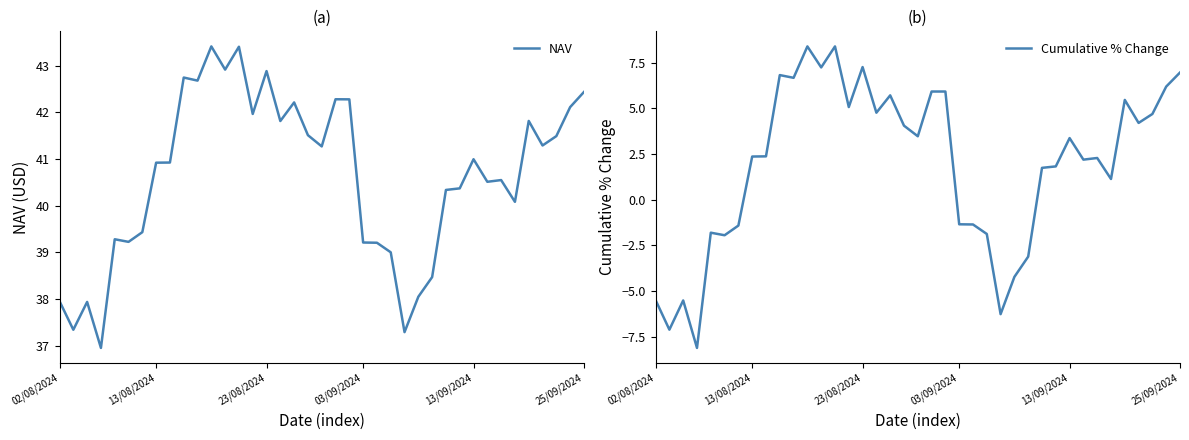

The NAV series shows 39.2 at 03/09/2024. True or false?

True